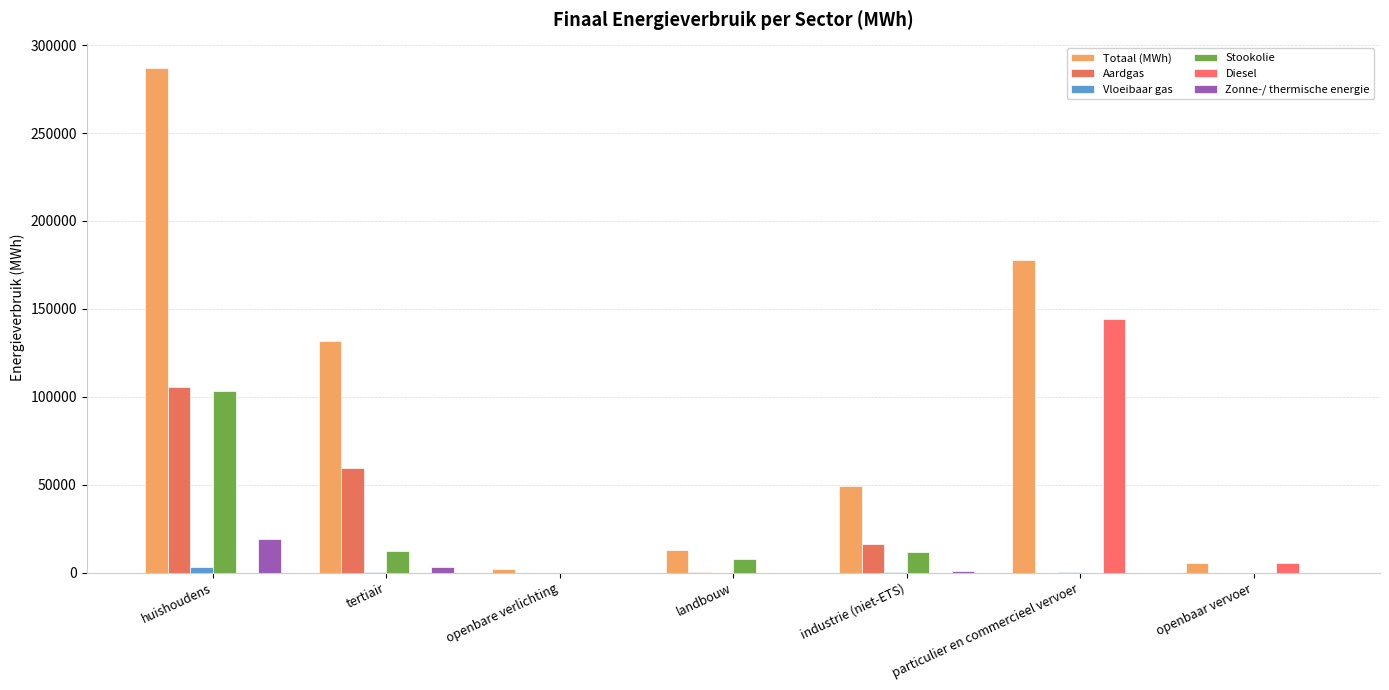

Between huishoudens and particulier en commercieel vervoer, which series saw the biggest shift?

Diesel